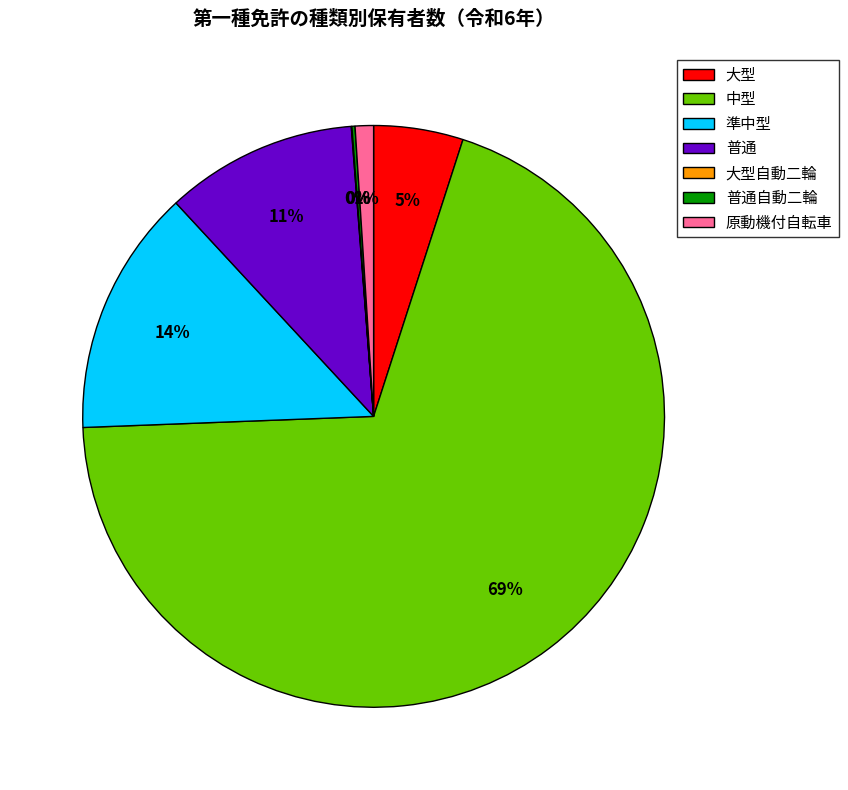

Is 中型 the majority of the pie?

Yes